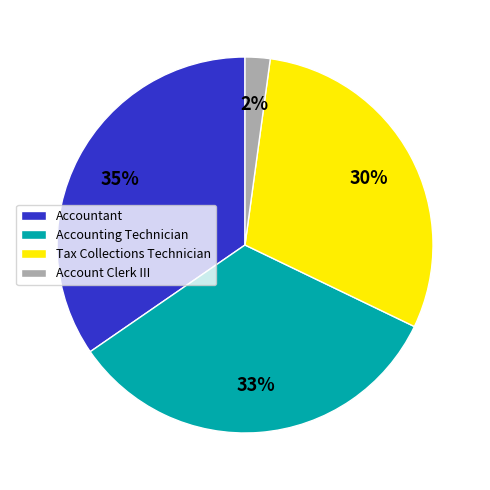

Do Accounting Technician and Accountant together represent more than half of the pie?

Yes